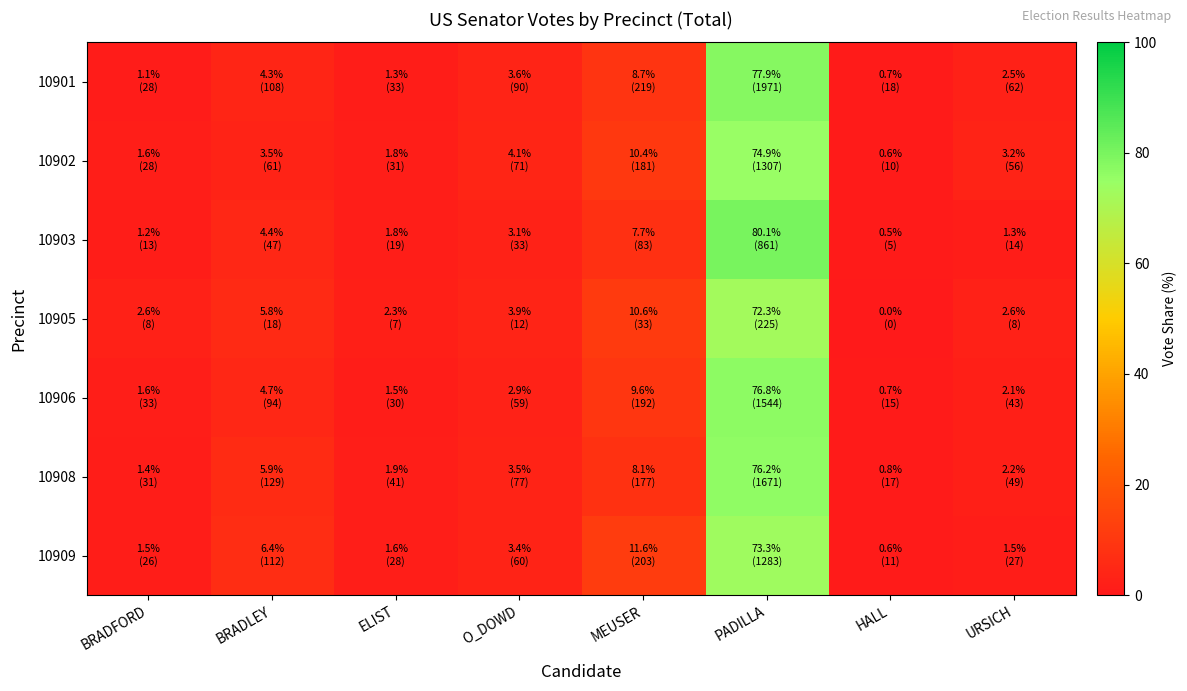

At ELIST, list the series in order from largest to smallest.

10905, 10908, 10902, 10903, 10909, 10906, 10901